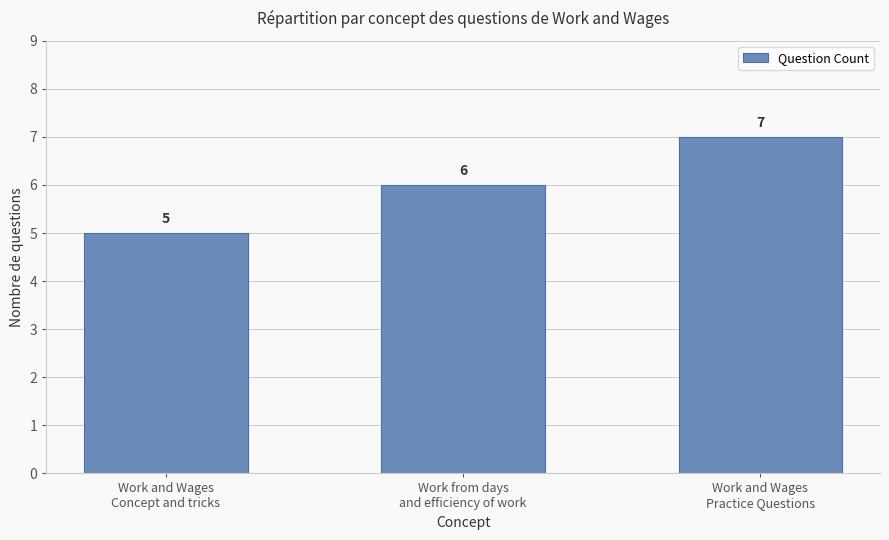

Which has a higher value, Work and Wages
Concept and tricks or Work from days
and efficiency of work?

Work from days
and efficiency of work